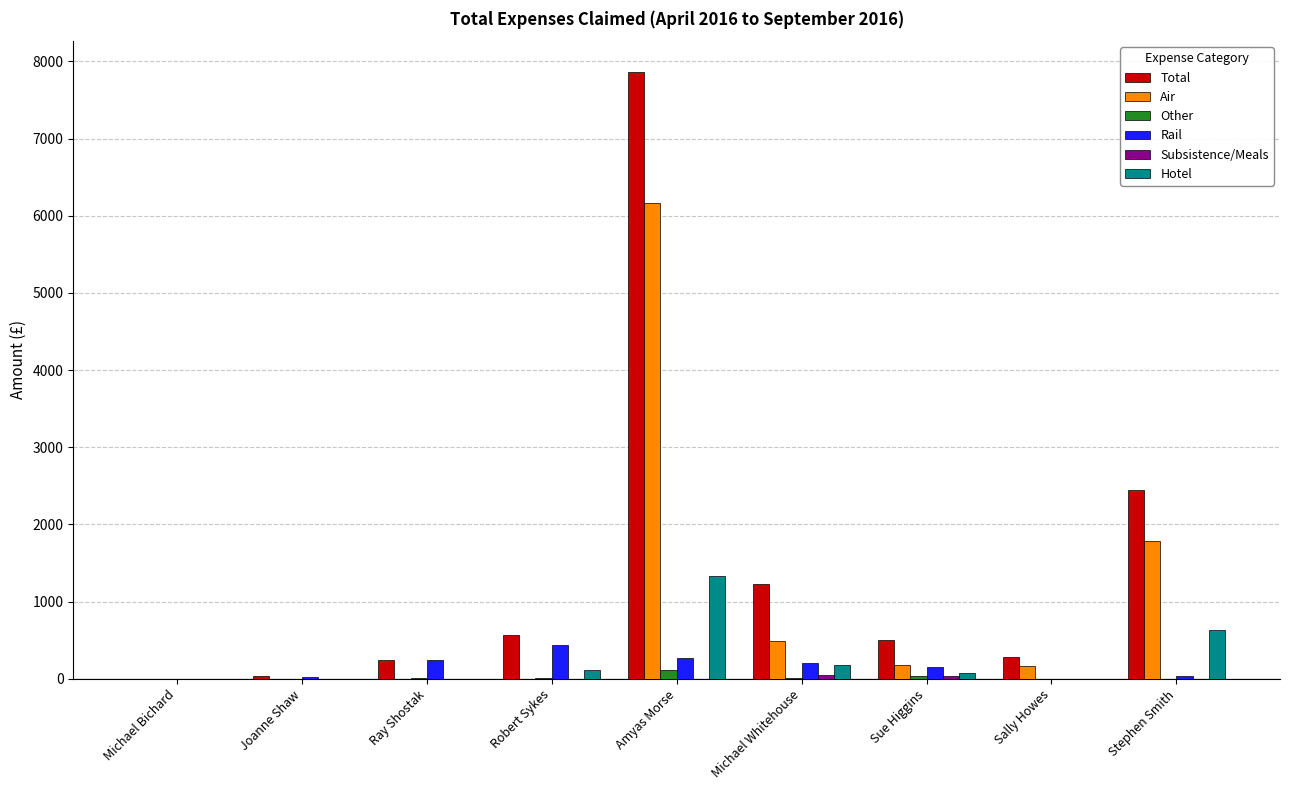

At which category is the sum across all series the highest?

Amyas Morse